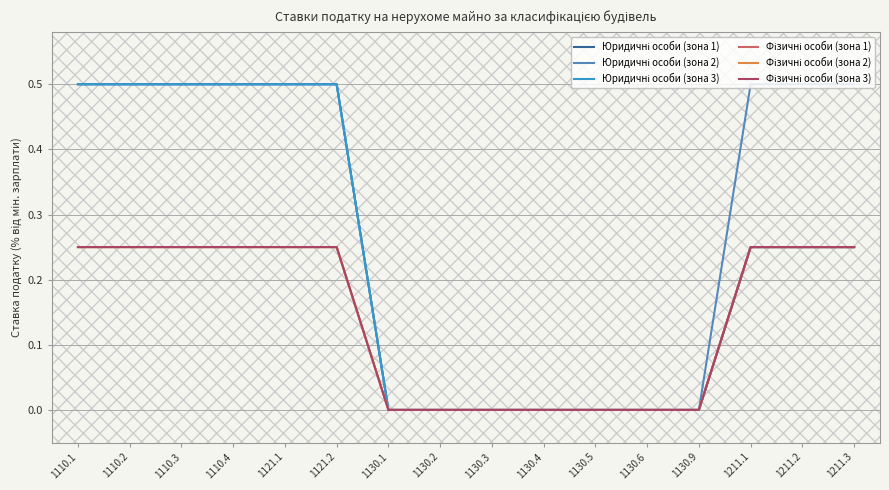

What is the label of the 1st point from the left?

1110.1